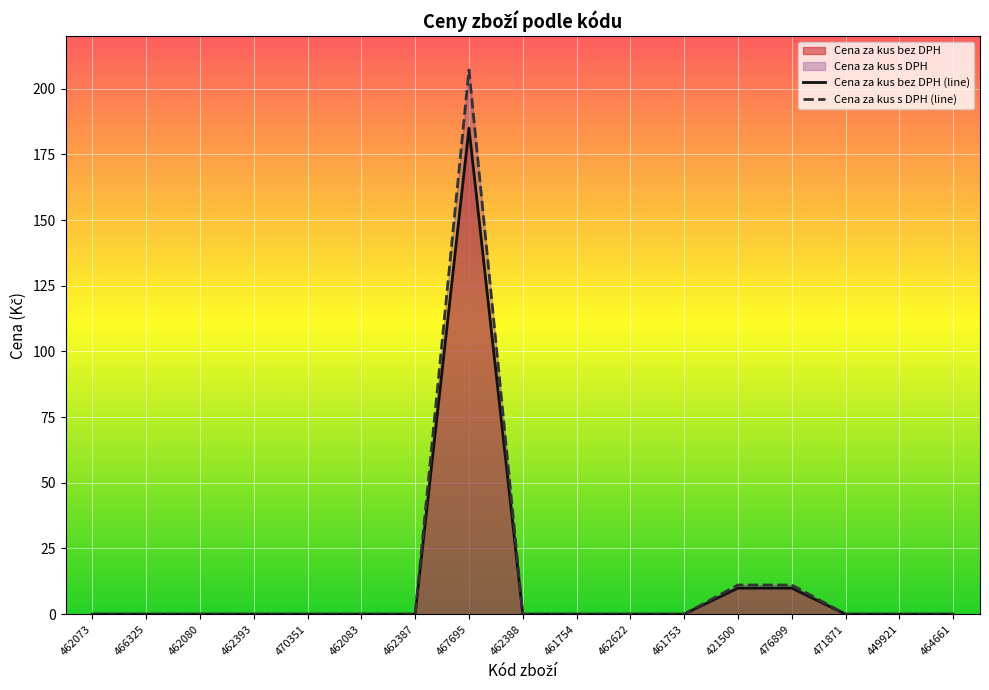

True or false: Cena za kus s DPH has more than 2 points higher than both neighbors.

False